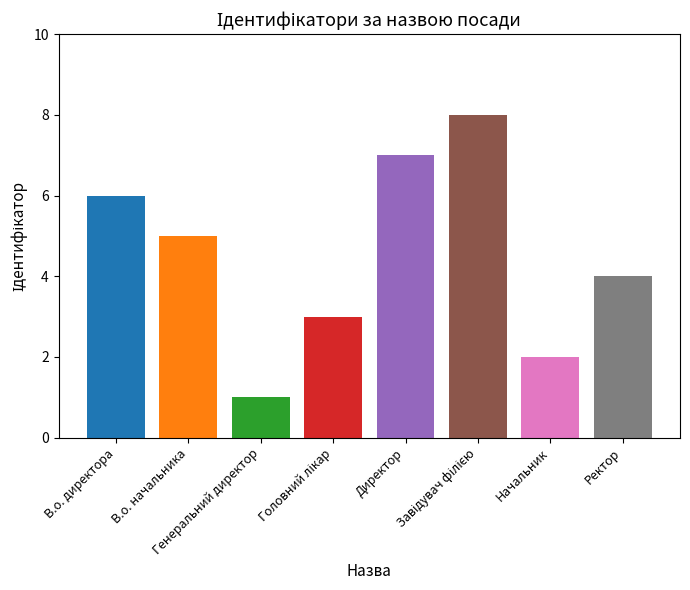

What is the minimum value shown in the chart?

1